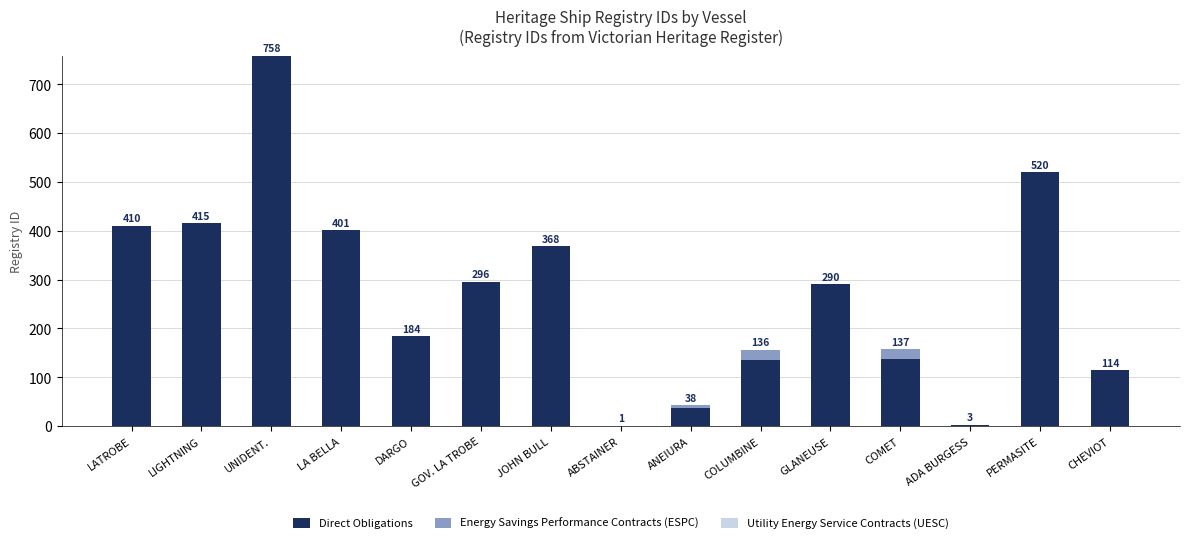

Which category has the highest value in the Direct Obligations series?

UNIDENT.